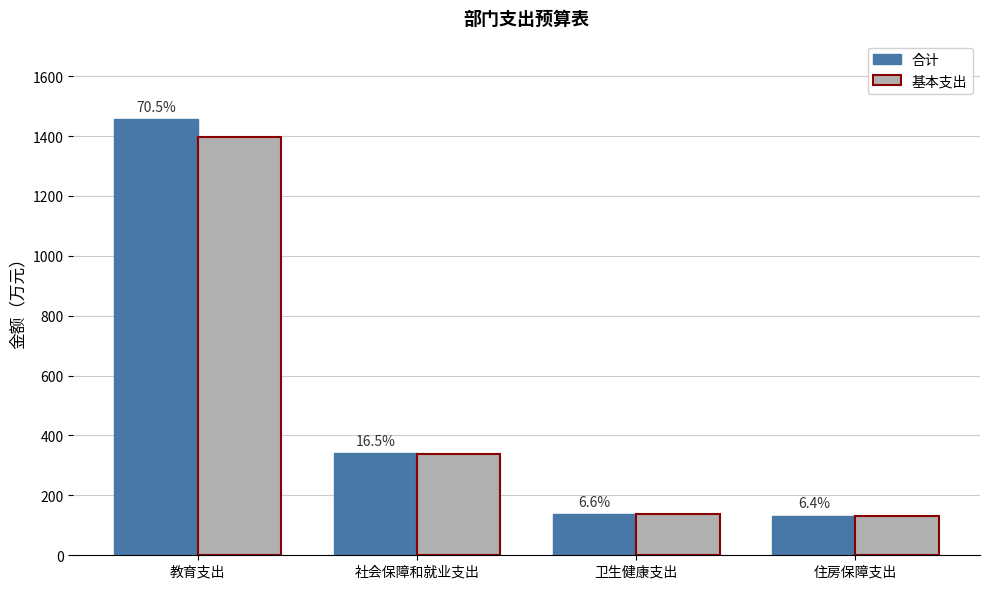

Which label corresponds to the smallest value in the chart?

住房保障支出